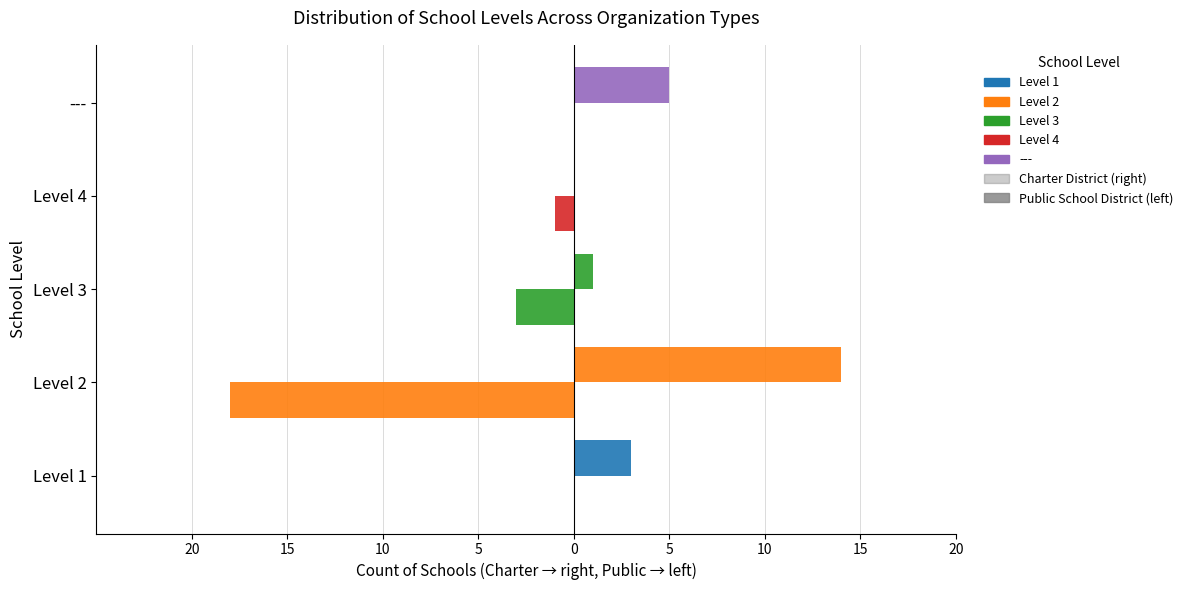

True or false: Public School District has a value of -7 at Level 2.

False